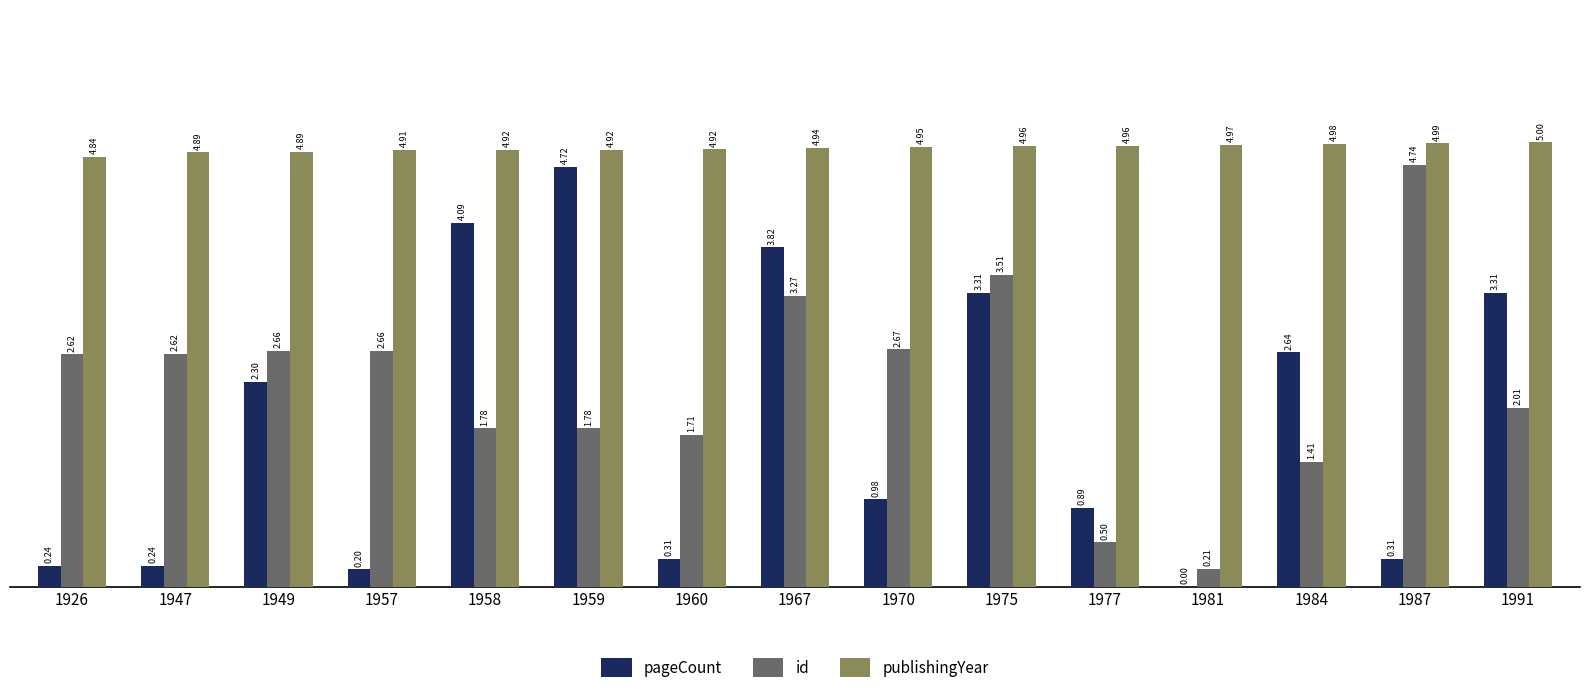

How many values in the id series exceed 2?

9